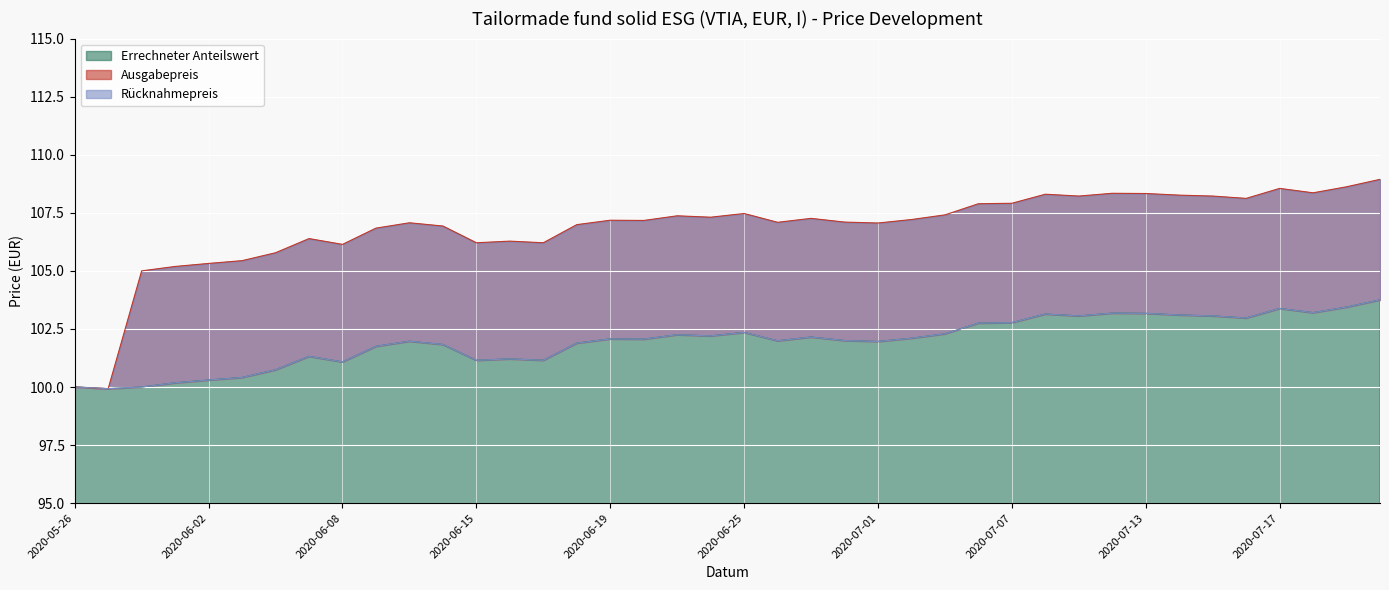

True or false: Errechneter Anteilswert and Ausgabepreis cross at least once.

False